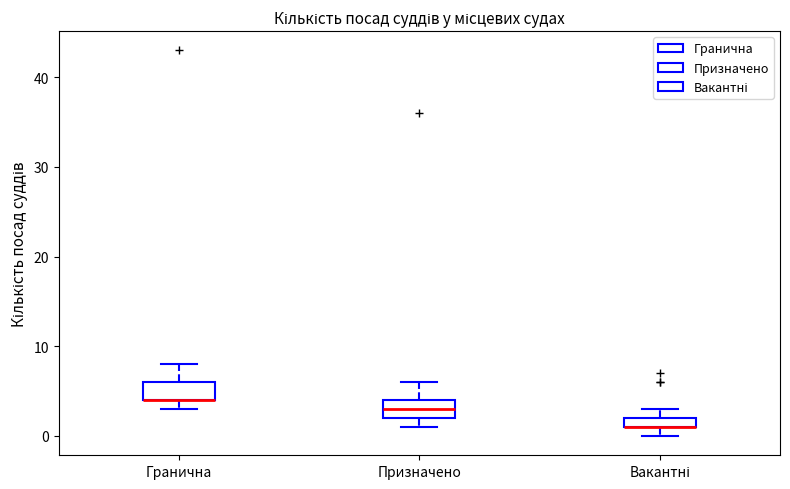

Where is the upper edge of the box for Вакантні on the y-axis? The values are not printed on the chart, so give them approximately, as read against the axis.

2